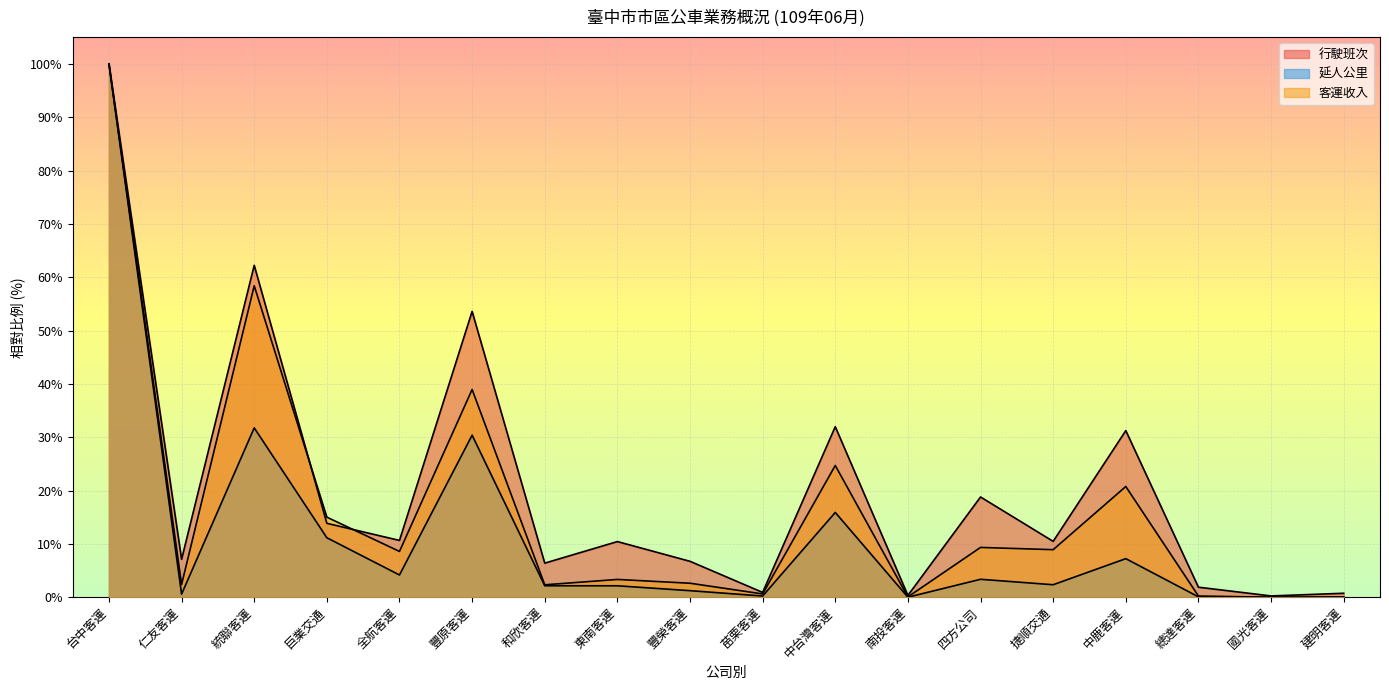

Which category has the highest value in the 延人公里 series?

台中客運